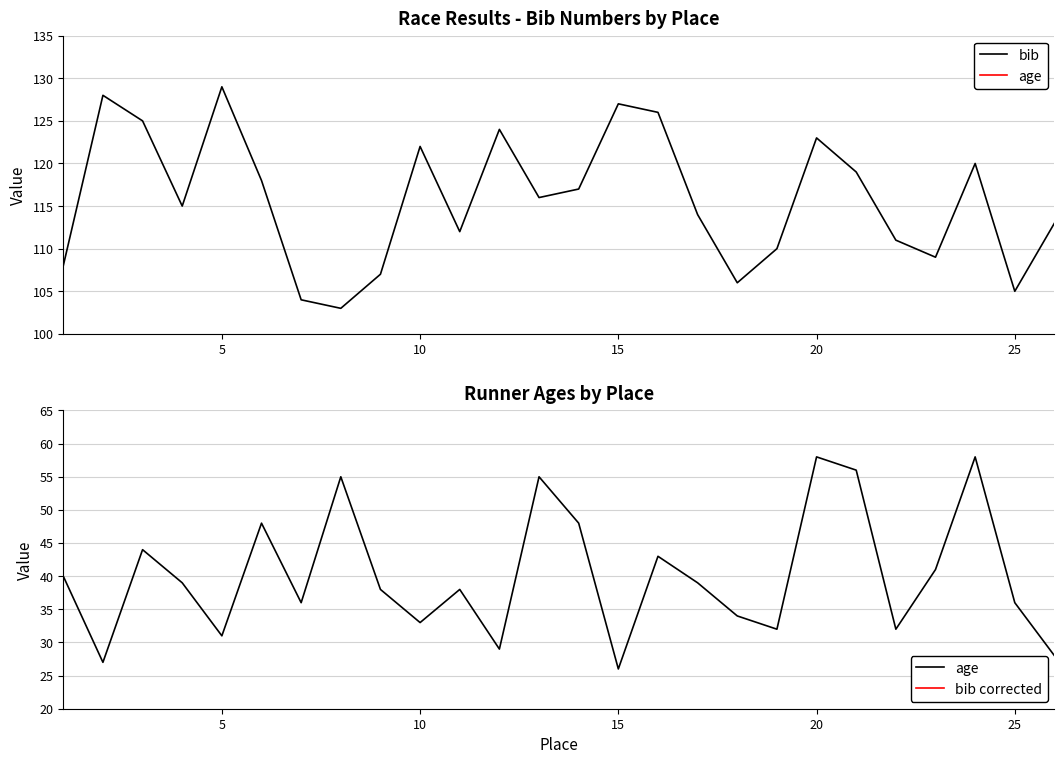

What is the minimum value for bib?

103